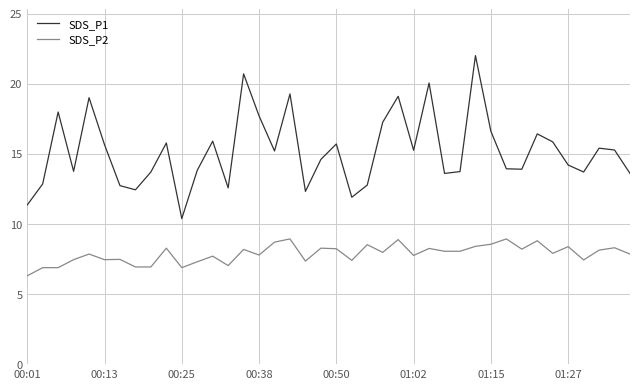

What is the maximum value for SDS_P1?

22.0